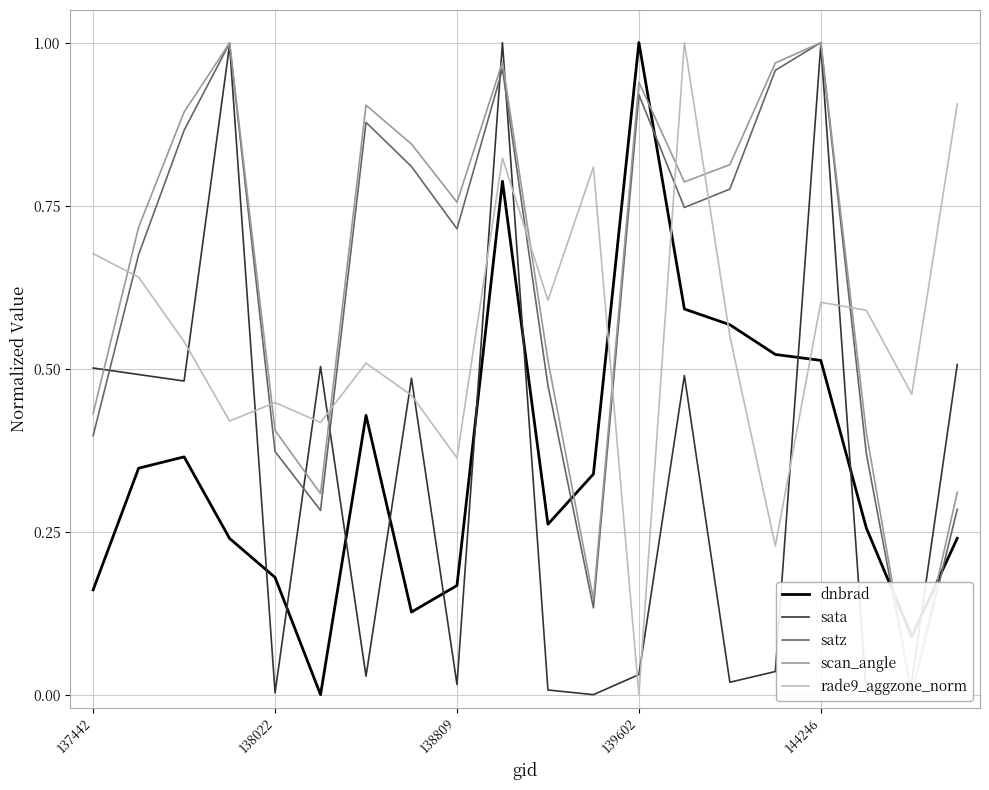

True or false: scan_angle has a value of 0.4 at 137442.

True